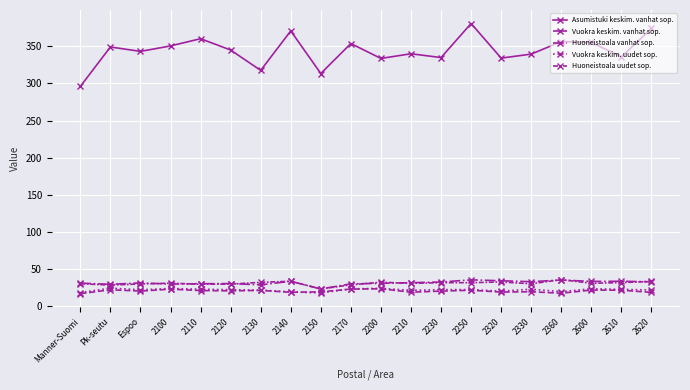

Reading right to left, extract all data points from this chart.

Asumistuki keskim. vanhat sop.: 374.1	335.8	355.3	356.4	339.5	334.1	380.7	334.9	340.0	333.7	353.8	313.4	370.8	317.6	345.0	360.3	350.6	343.2	349.1	296.0
Vuokra keskim. vanhat sop.: 18.7	21.7	21.9	17.6	19.6	19.1	21.6	20.5	19.0	23.6	23.2	19.5	18.9	21.4	20.8	21.2	23.1	20.5	22.3	17.0
Huoneistoala vanhat sop.: 33.0	33.7	33.5	35.4	33.1	34.4	35.6	32.7	31.8	30.9	30.2	23.3	33.7	28.9	30.6	30.4	29.9	31.5	29.6	31.2
Vuokra keskim. uudet sop.: 21.9	22.8	23.6	19.7	23.0	20.4	22.5	22.4	21.5	24.2	23.4	18.0	19.4	21.8	22.3	23.0	23.9	22.2	24.5	18.4
Huoneistoala uudet sop.: 33.5	31.9	31.0	35.9	30.3	32.8	31.8	31.8	30.9	32.4	28.9	23.4	33.7	32.3	29.8	29.8	31.1	30.1	28.6	30.4